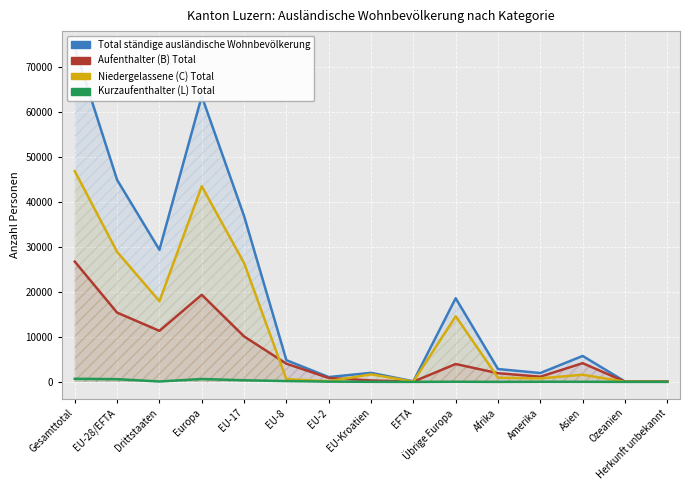

Rank the series by their maximum value, from lowest to highest.

Kurzaufenthalter (L) Total, Aufenthalter (B) Total, Niedergelassene (C) Total, Total ständige ausländische Wohnbevölkerung